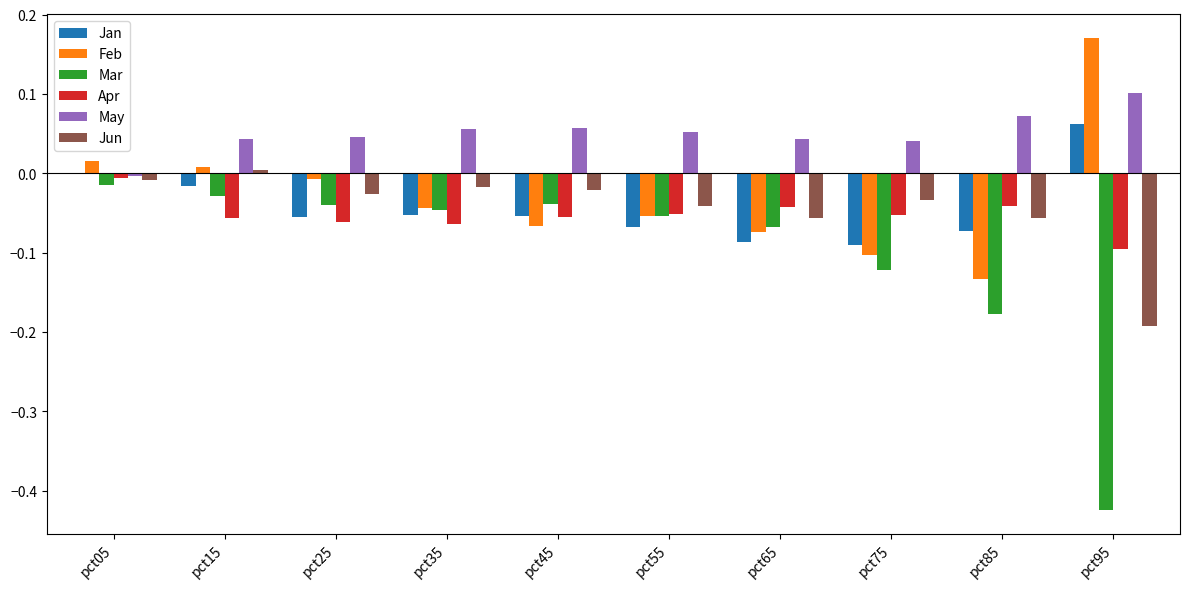

Which series has the largest total across all categories?

May